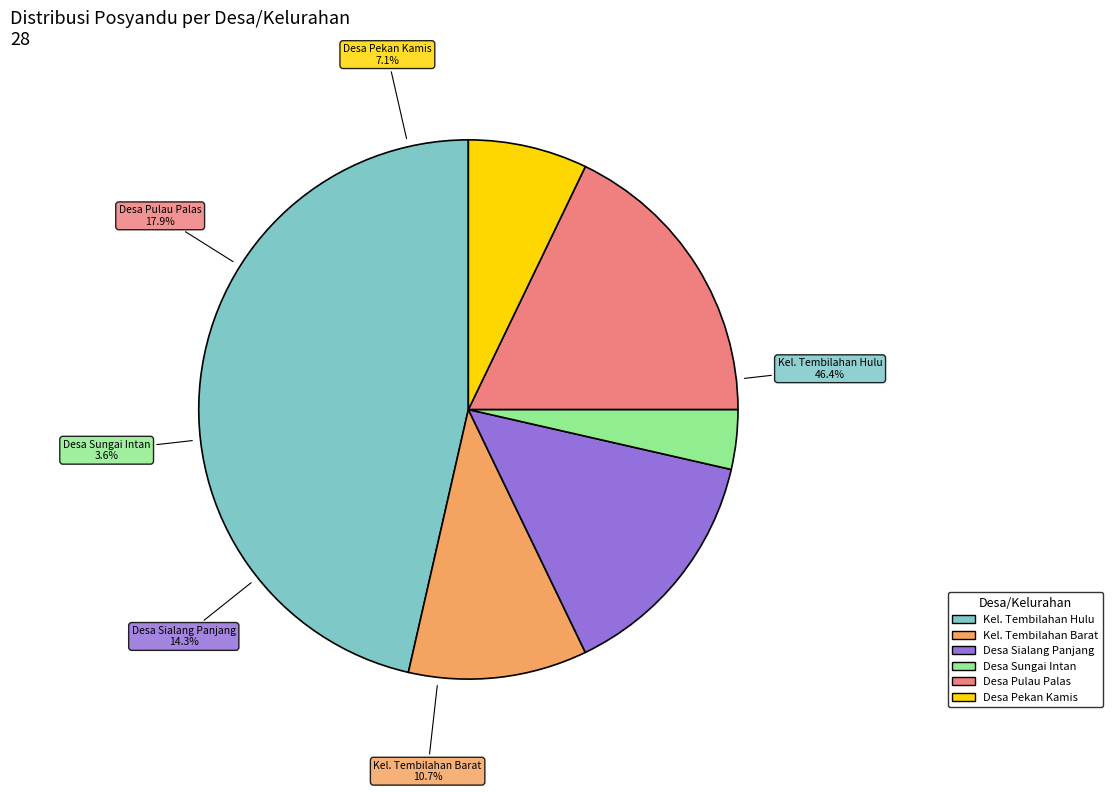

Does Desa Sialang Panjang account for over 50% of the chart?

No